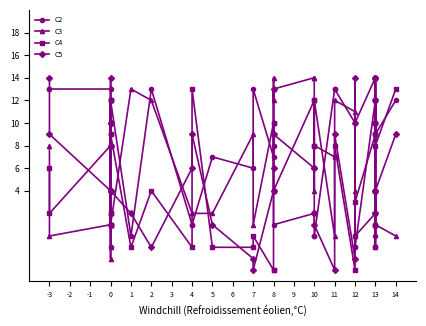

True or false: C3 has a value of 2 at 0.

True